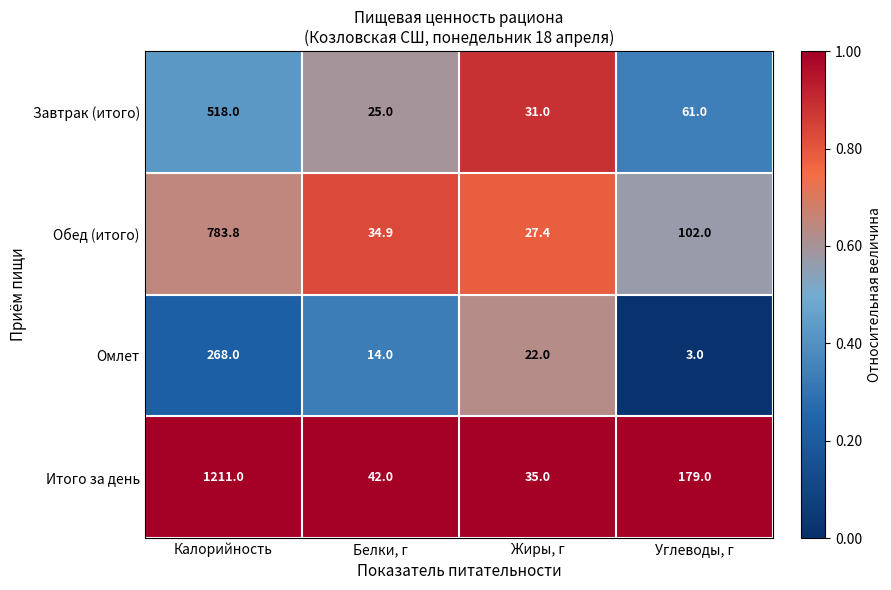

Read the Завтрак (итого) value at Жиры, г.

31.0